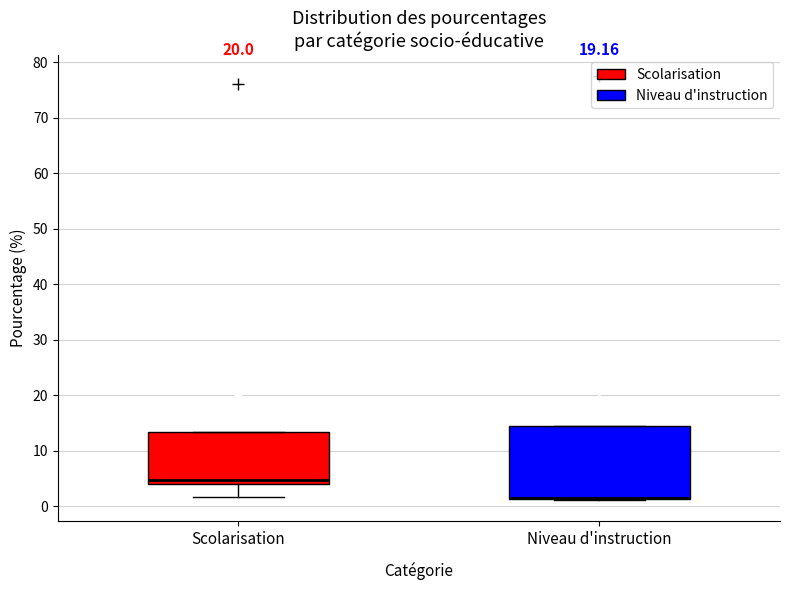

Reading left to right, transcribe this box plot: for each box, give where its median line is, the range the box spans, and where its two whiskers end, as read against the y-axis. The values are not printed on the chart, so give them approximately, as read against the axis.

Scolarisation: median 5, box 4 to 13, whiskers 2 to 13
Niveau d'instruction: median 1 (drawn on the box's lower edge), box 1 to 15, whiskers 1 to 15